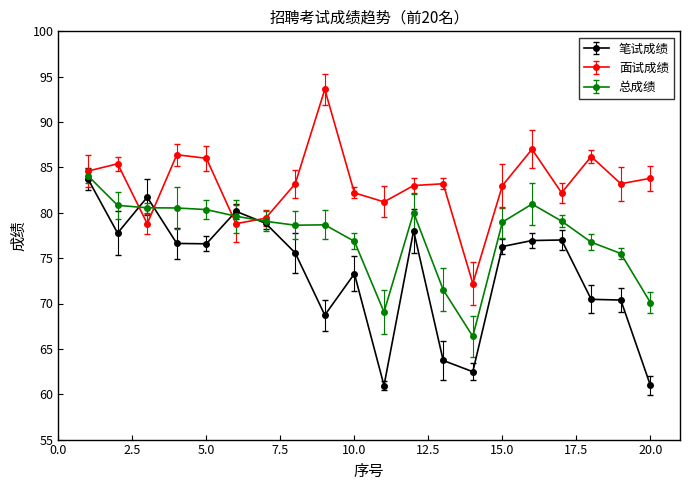

True or false: 笔试成绩 has more than 0 interior local peaks.

True